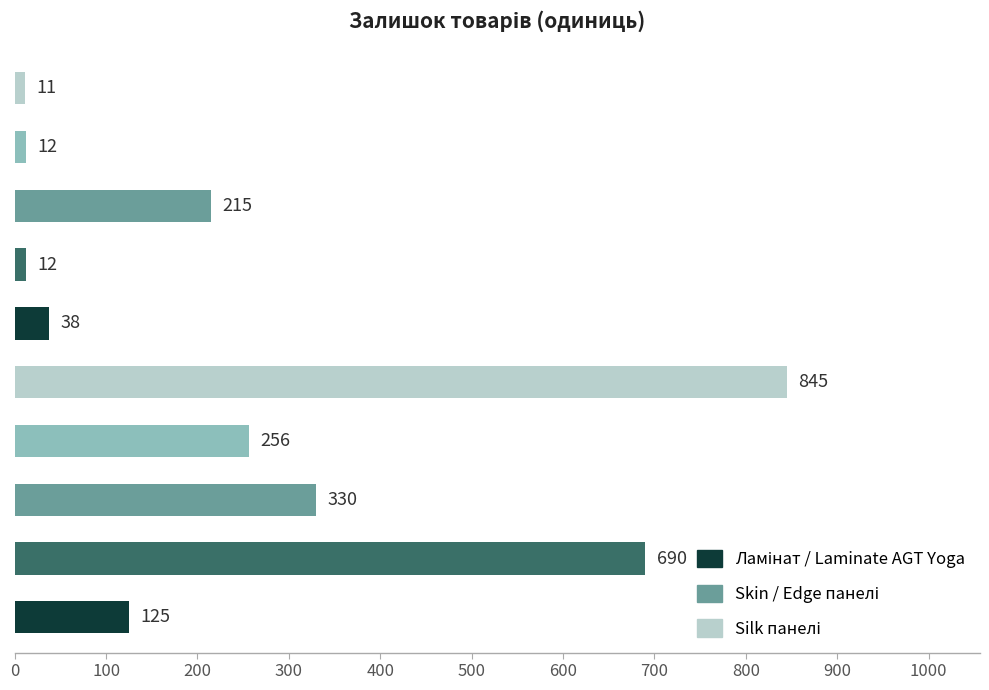

What is the difference between the maximum and minimum values?

834